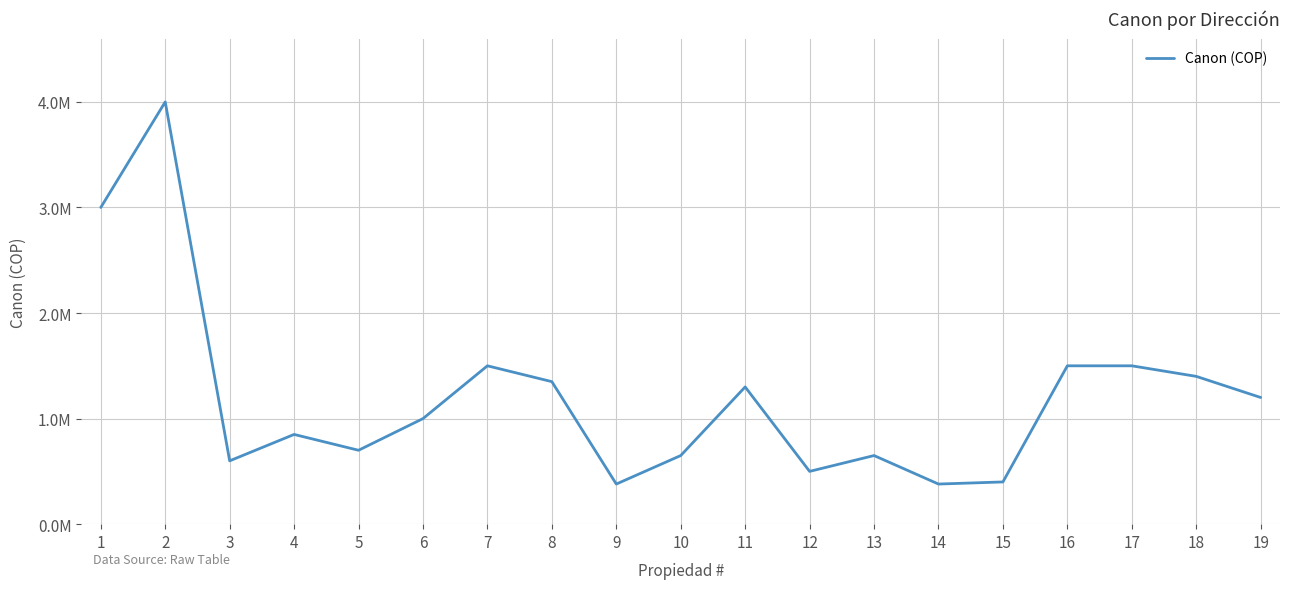

Which has a higher value, 4 or 14?

4